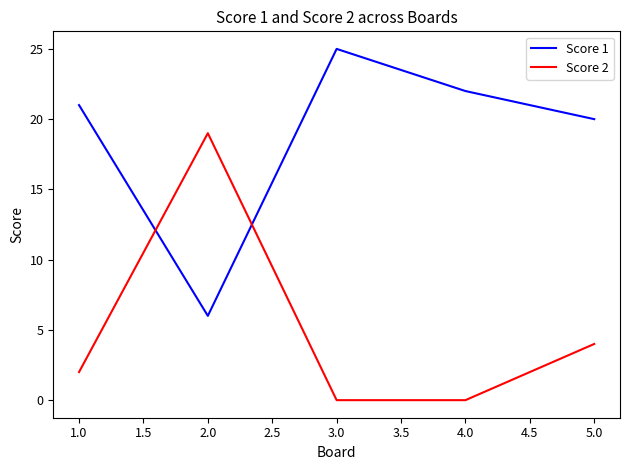

How many intersections are there between Score 2 and Score 1?

2